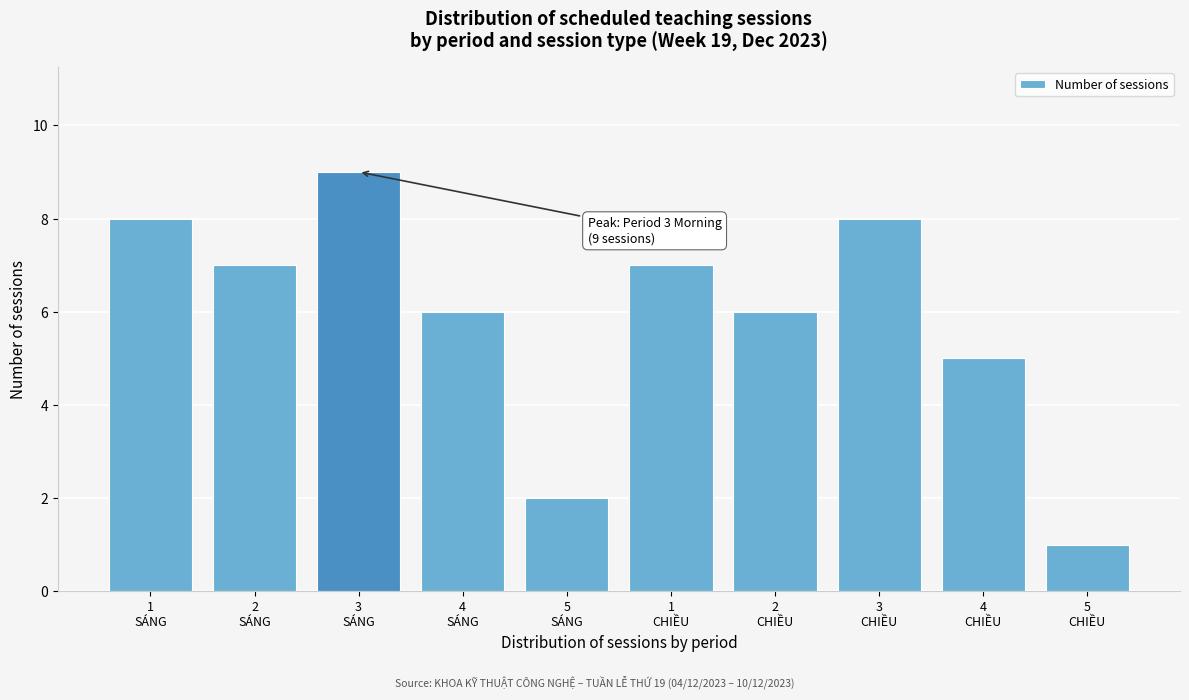

Reading right to left, list all the values displayed in this chart.

1	5	8	6	7	2	6	9	7	8